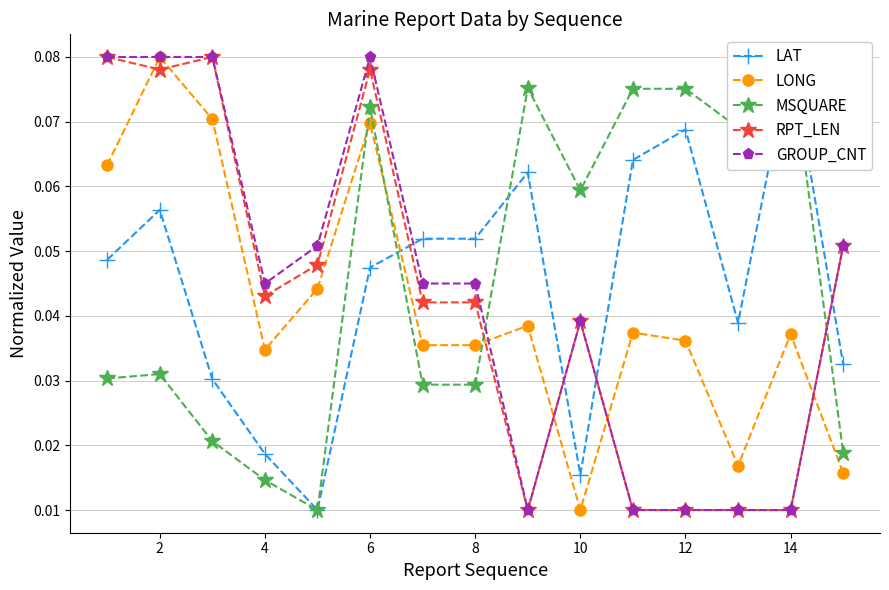

True or false: RPT_LEN and LONG intersect in this chart.

True